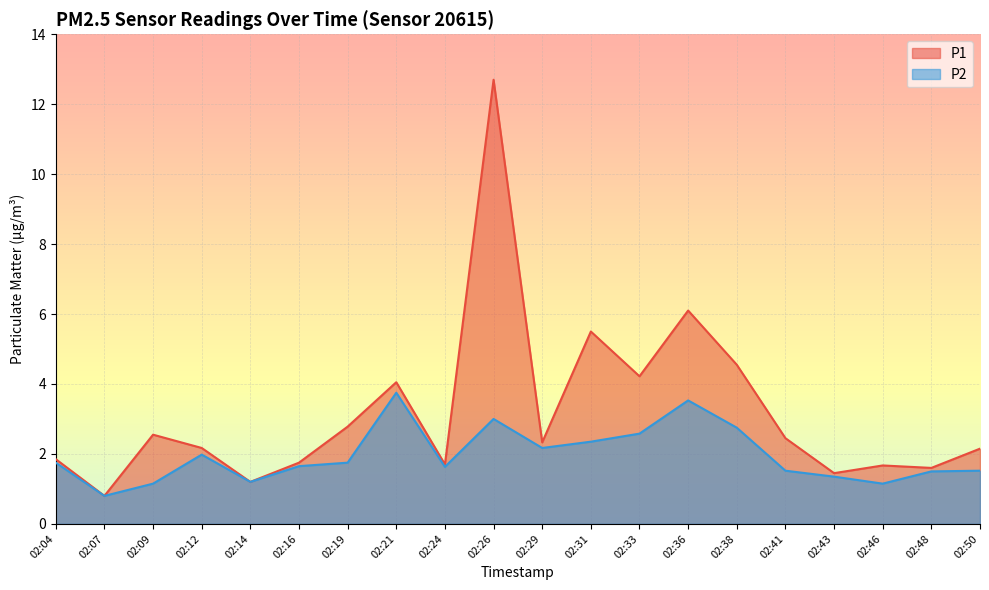

Which category has the lowest value in the P2 series?

02:07